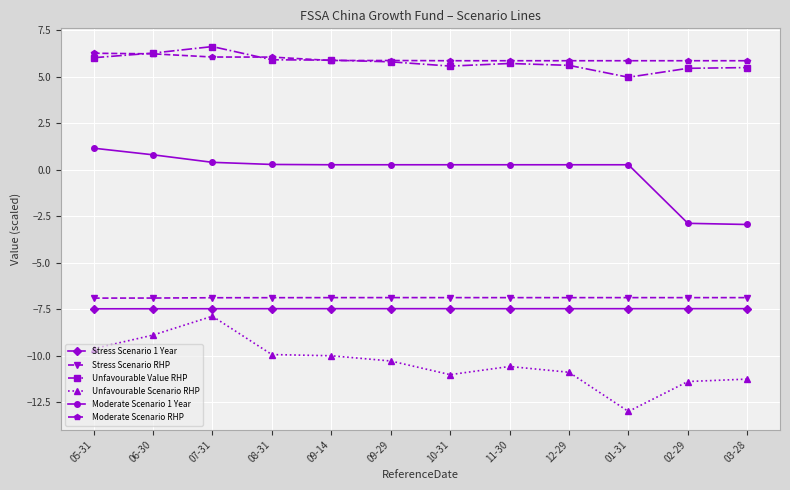

At how many categories does at least one series exceed -6?

12